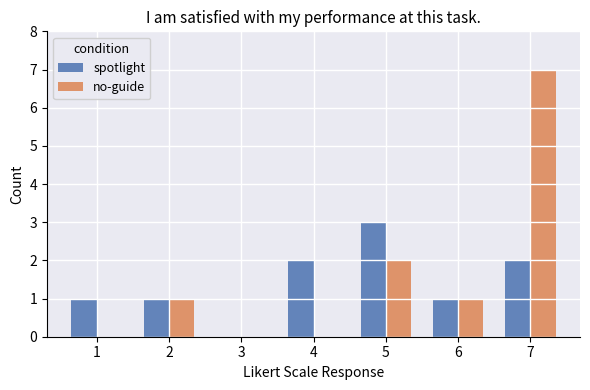

Reading left to right, what are all the values shown in this chart?

spotlight: 1	1	0	2	3	1	2
no-guide: 0	1	0	0	2	1	7